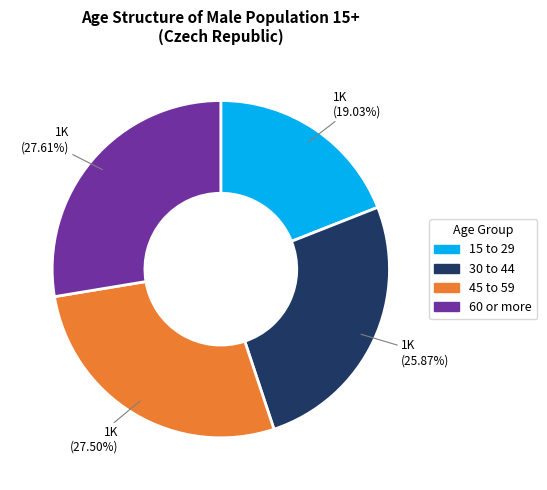

To the nearest percent, what is the combined percentage of 30 to 44 and 15 to 29?

45%